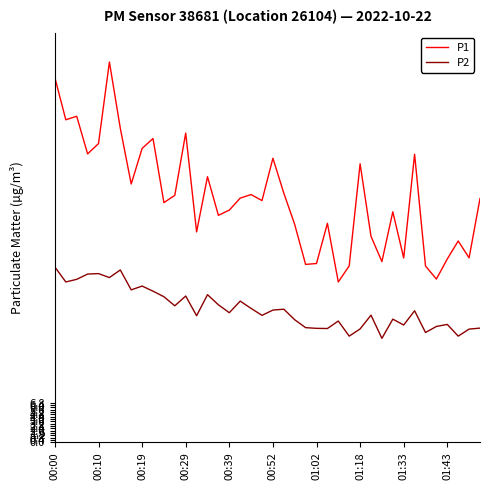

True or false: P2 and P1 intersect in this chart.

False